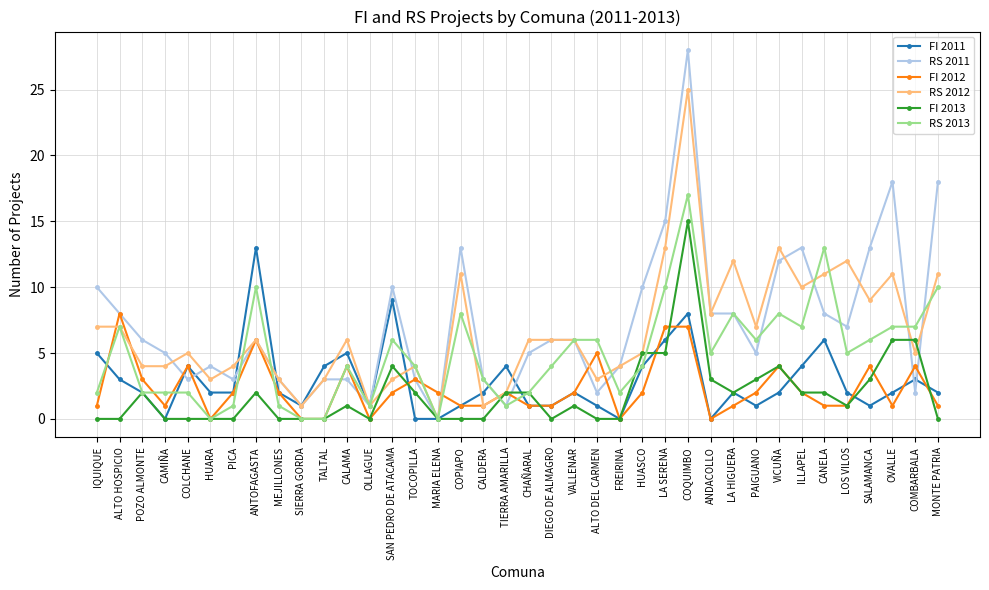

What is the sum of all RS 2012 values?

252